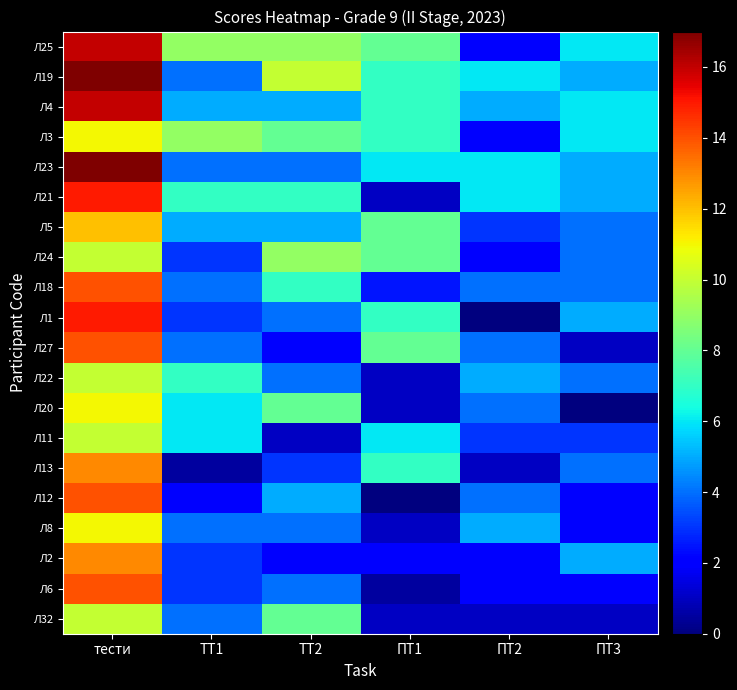

At how many categories does at least one series exceed 5?

6